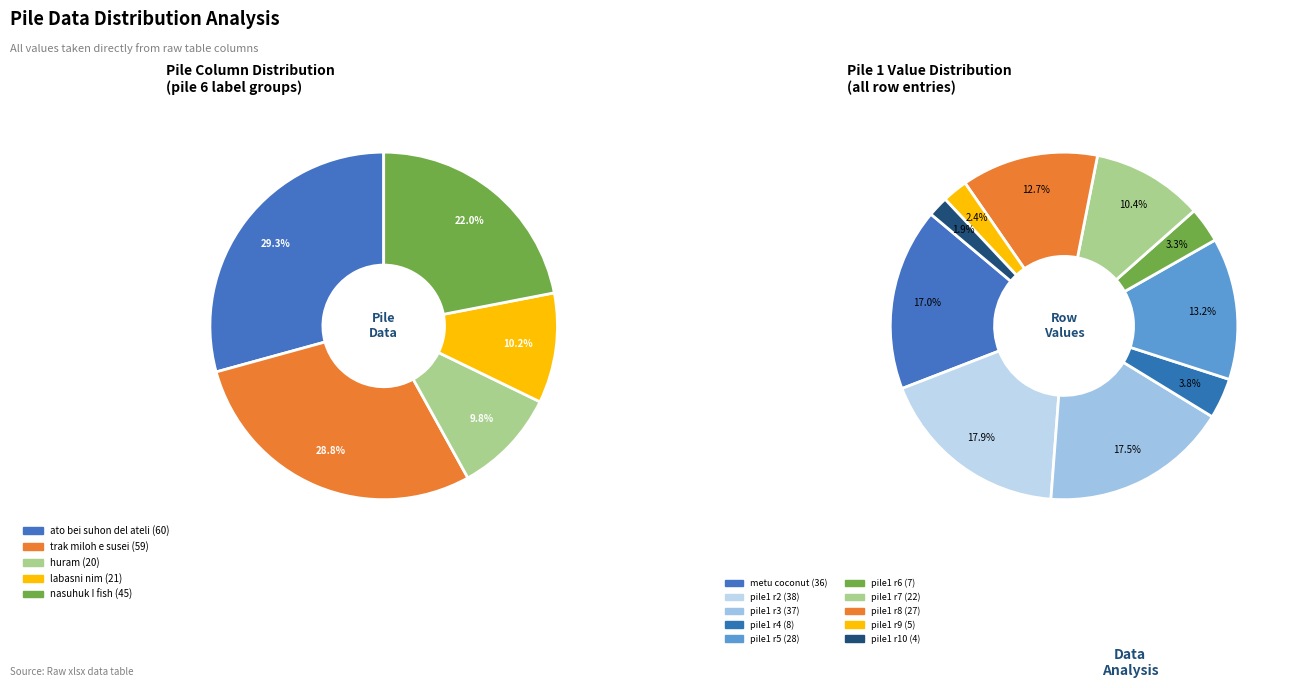

True or false: trak miloh e susei accounts for 29% of the total.

True